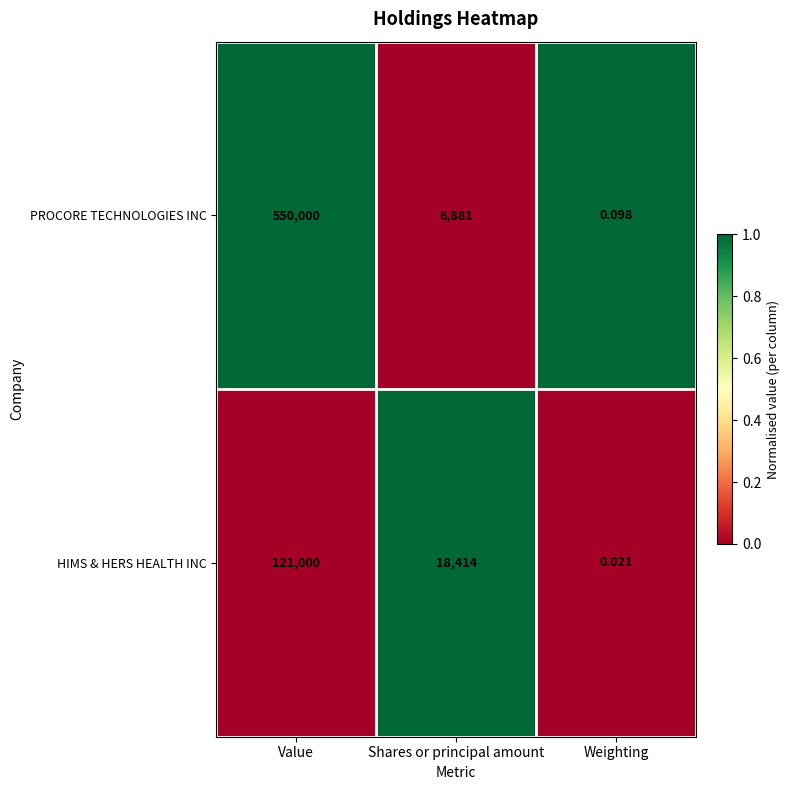

How many distinct data groups are displayed?

2